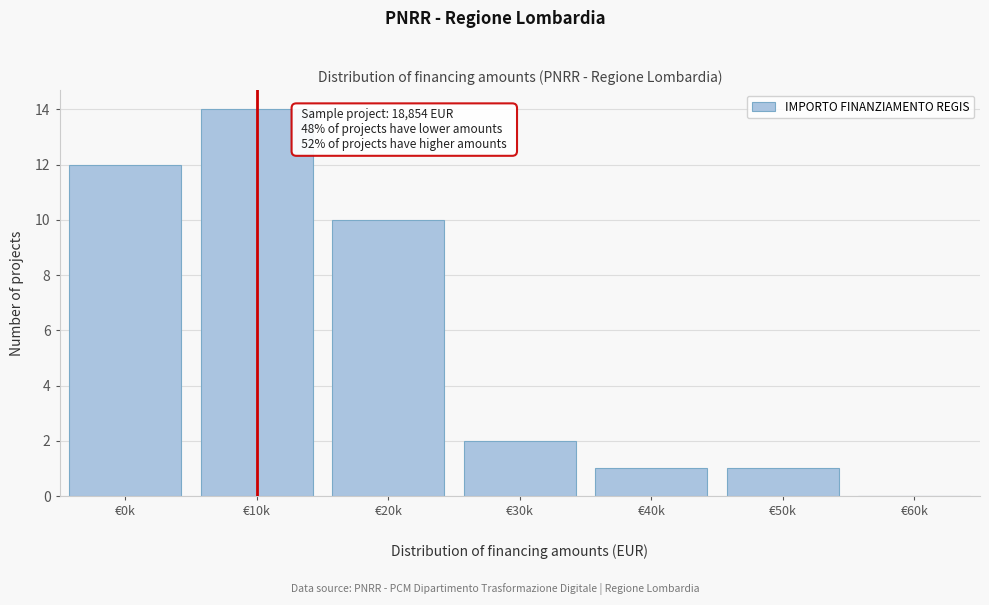

What is the sum of all values?

40